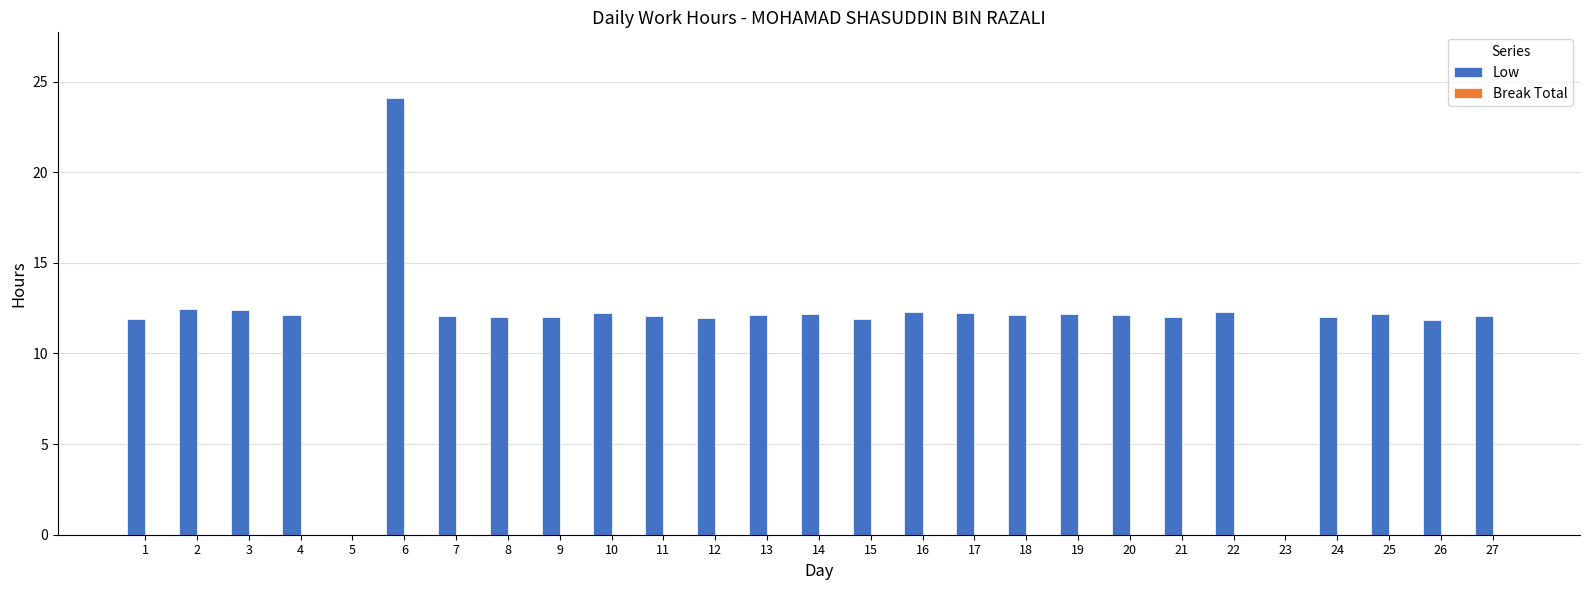

Between 6 and 2, which is larger?

6